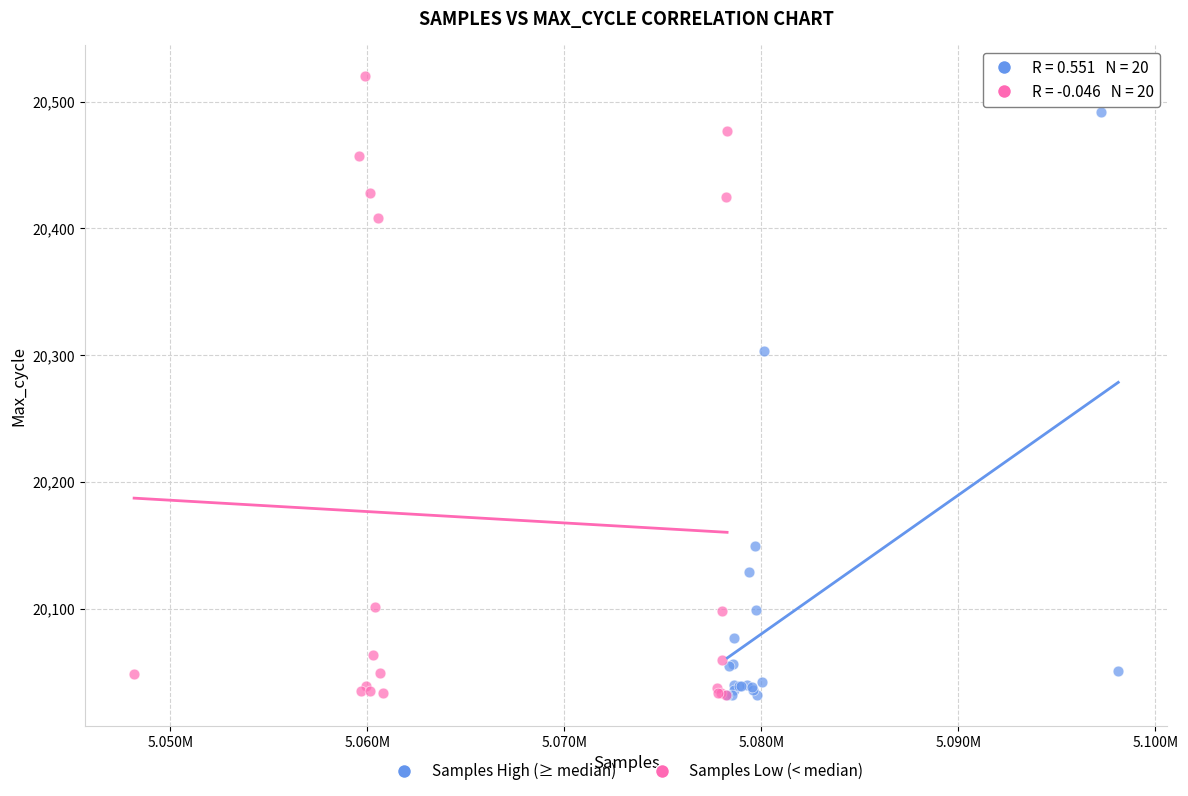

Which series contains the highest Y value?

Samples Low (< median)